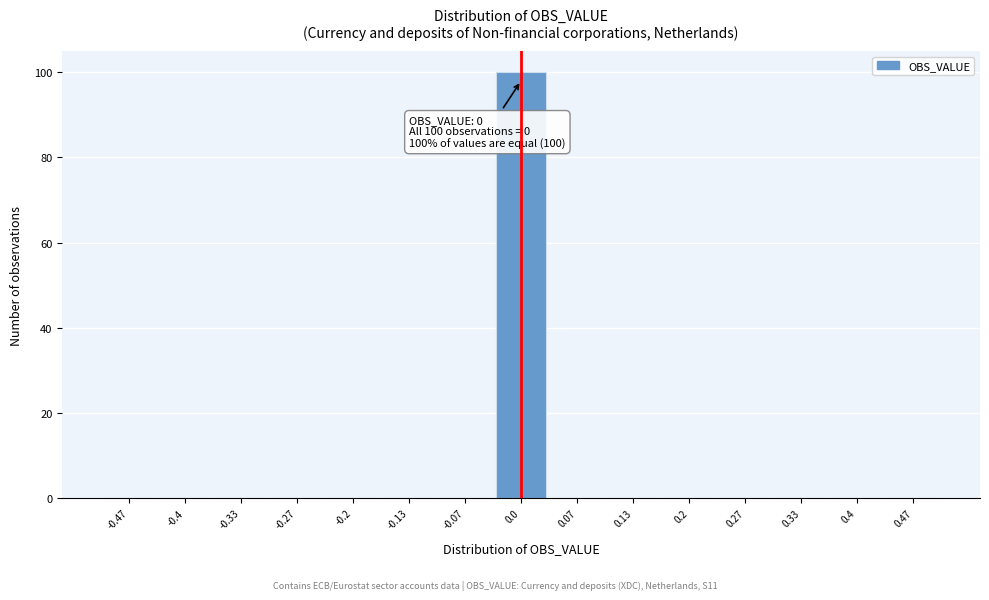

Over which range of the x-axis is the bar tallest?

-0.03 to 0.03